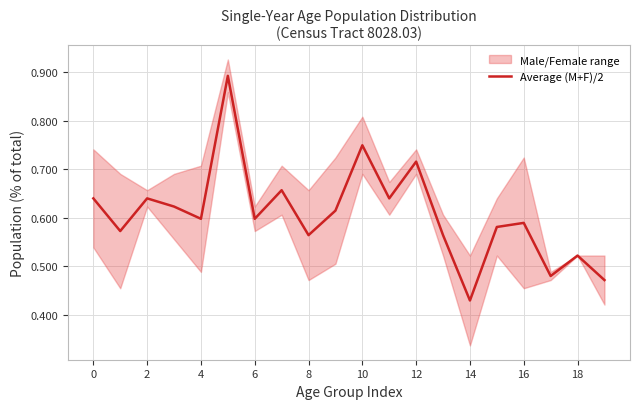

What is the value of the 1st point from the left?

0.6